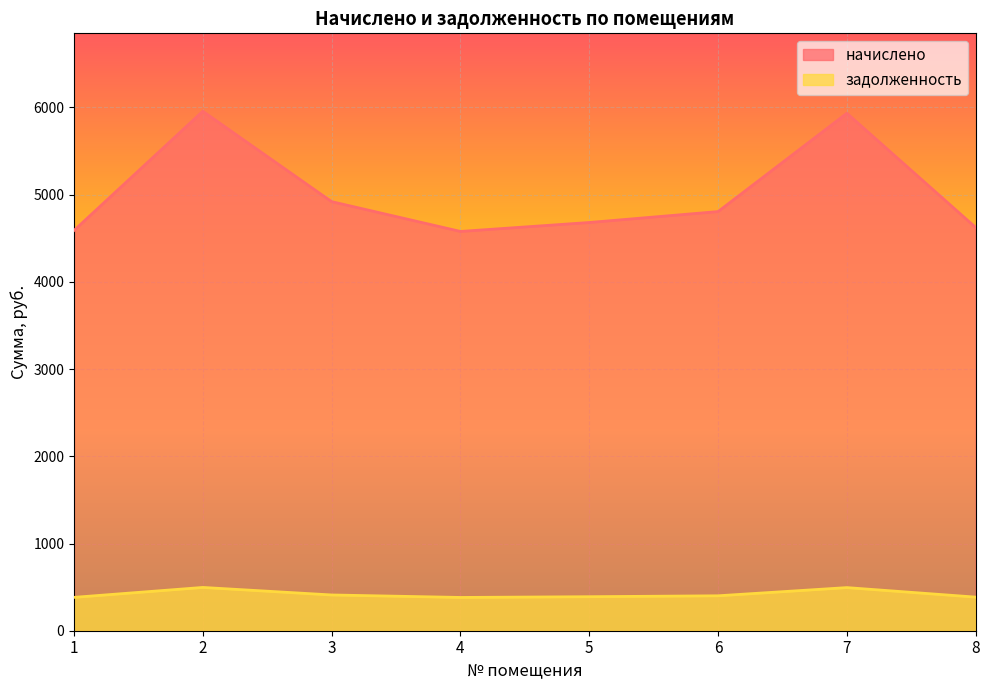

What is the value of the начислено point at the 4th from the left?

4578.0